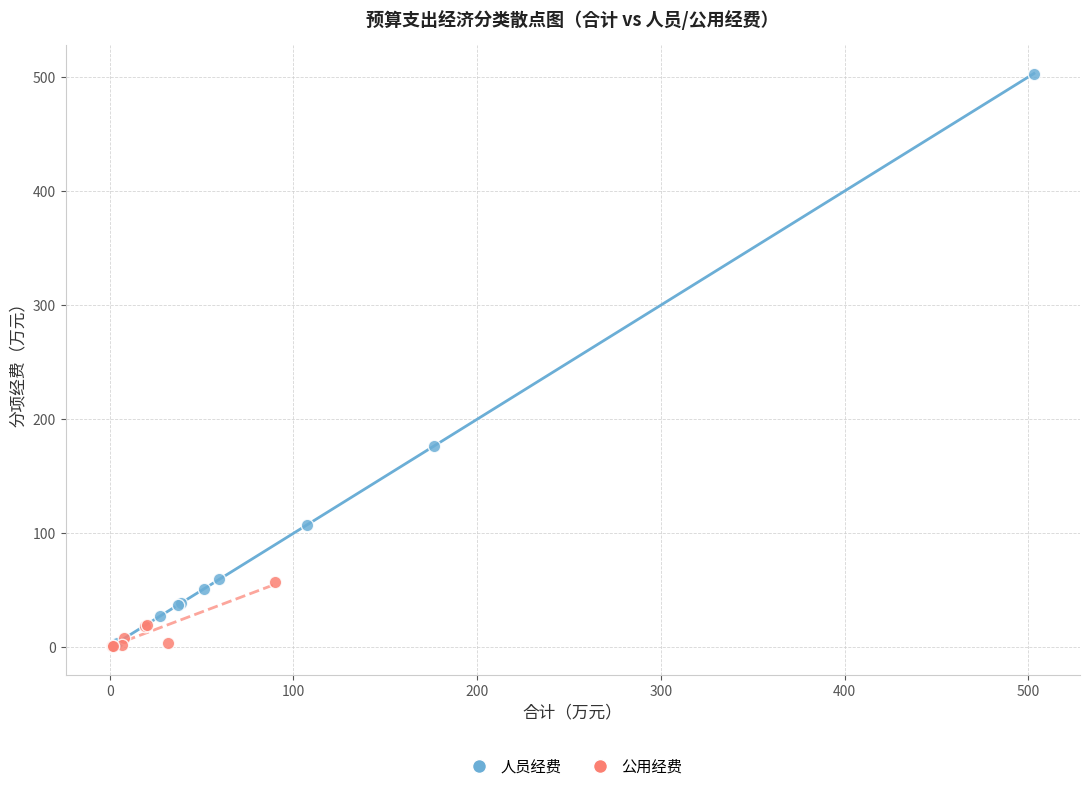

Which series has the widest spread of Y values?

人员经费